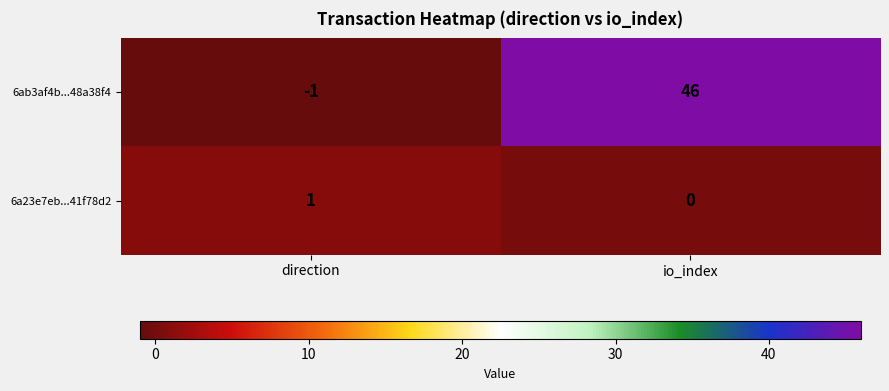

True or false: 6ab3af4b...48a38f4 has a value of -1 at direction.

True